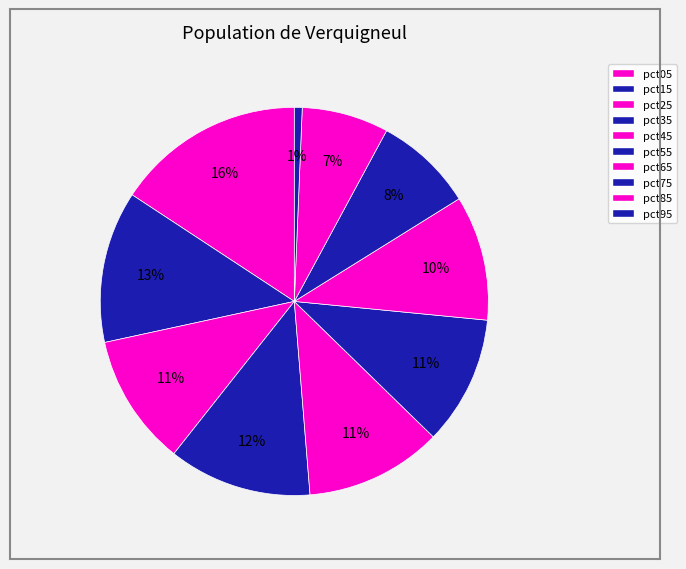

Which slice is the smallest?

pct95